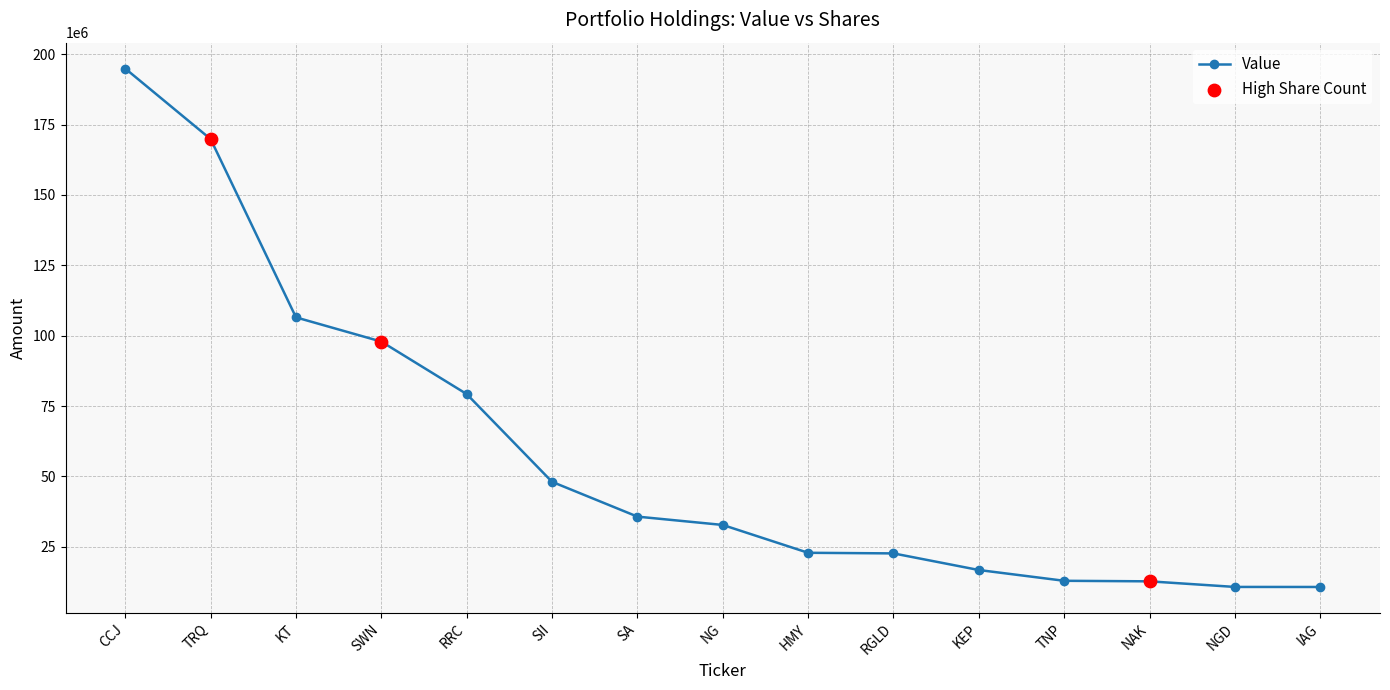

Which has a higher value, NG or HMY?

NG